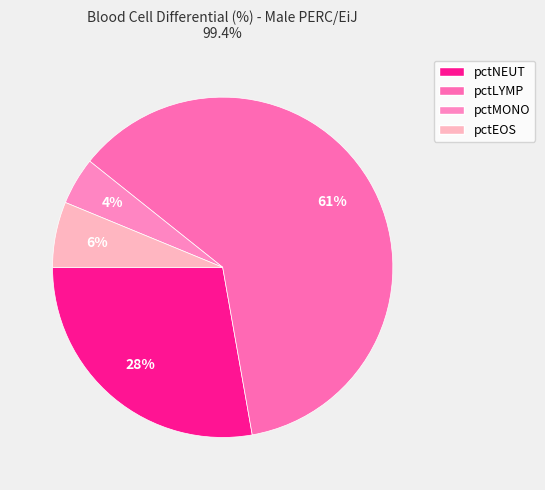

What portion of the pie excludes pctLYMP?

38.5%